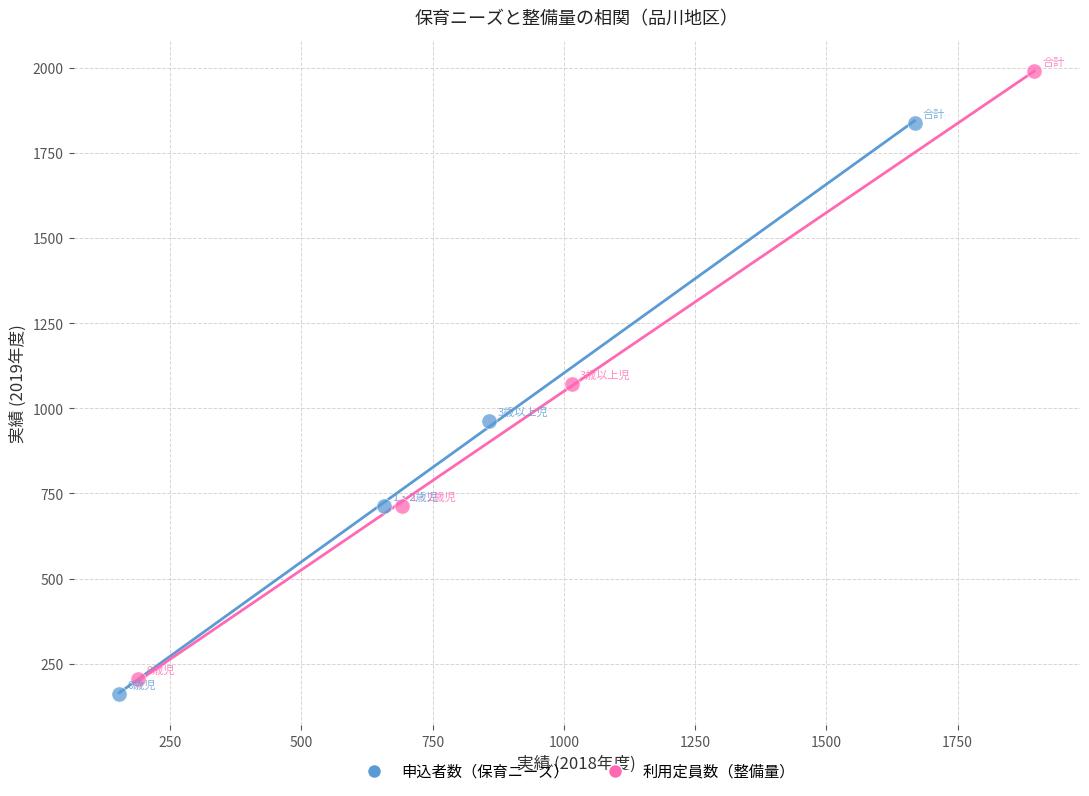

What are all the series names shown in the legend?

申込者数（保育ニーズ）, 利用定員数（整備量）